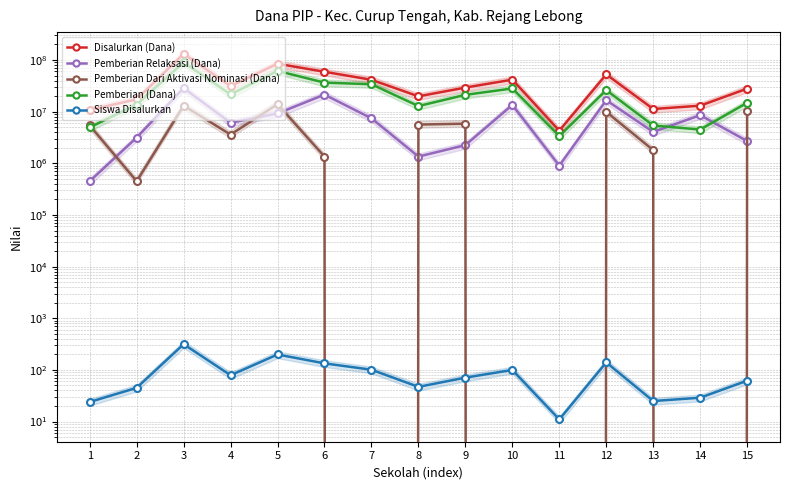

Rank the categories by Disalurkan (Dana) value from highest to lowest.

3, 5, 6, 12, 10, 7, 4, 9, 15, 8, 2, 14, 13, 1, 11